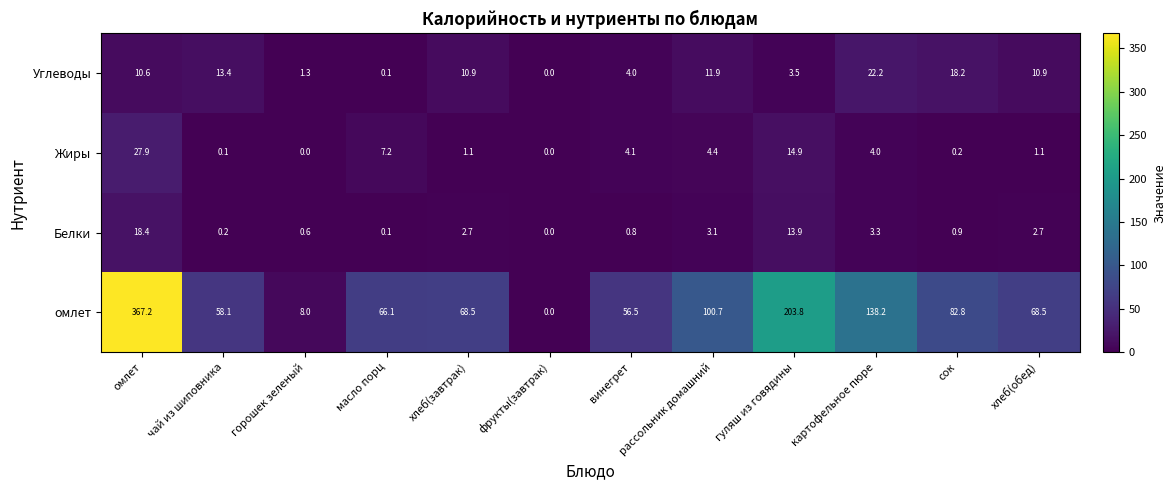

At how many categories does at least one series exceed 1?

11